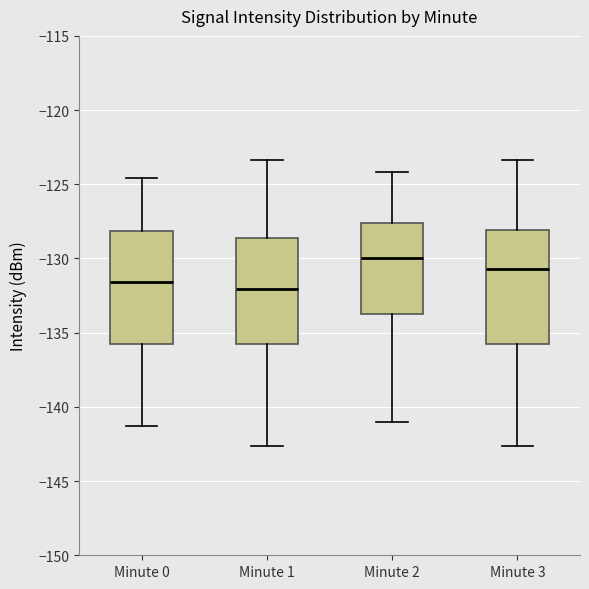

Reading left to right, transcribe this box plot: for each box, give where its median line is, the range the box spans, and where its two whiskers end, as read against the y-axis. The values are not printed on the chart, so give them approximately, as read against the axis.

Minute 0: median -131.5, box -136.0 to -128.0, whiskers -141.5 to -124.5
Minute 1: median -132.0, box -136.0 to -128.5, whiskers -142.5 to -123.5
Minute 2: median -130.0, box -133.5 to -127.5, whiskers -141.0 to -124.0
Minute 3: median -130.5, box -136.0 to -128.0, whiskers -142.5 to -123.5